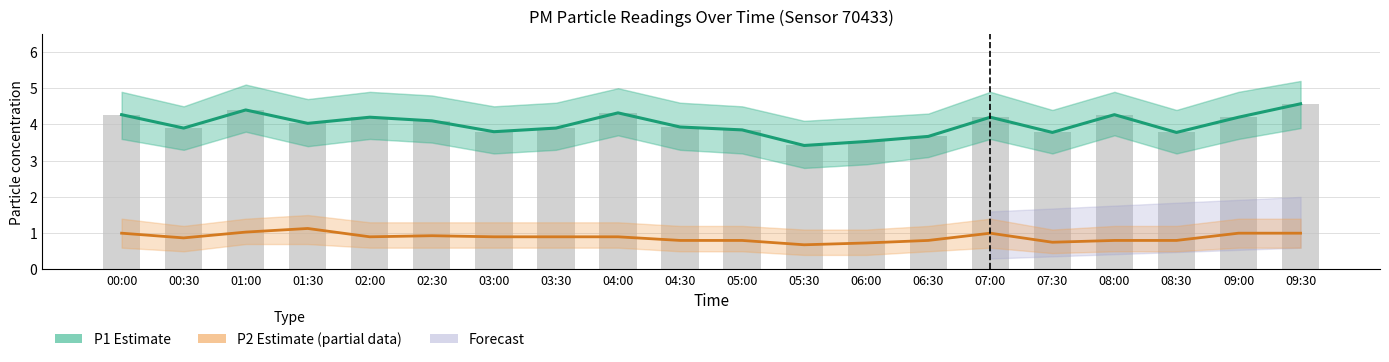

List the labels in order of Observed P1 value, largest first.

09:30, 01:00, 04:00, 00:00, 08:00, 02:00, 07:00, 09:00, 02:30, 01:30, 04:30, 00:30, 03:30, 05:00, 03:00, 07:30, 08:30, 06:30, 06:00, 05:30